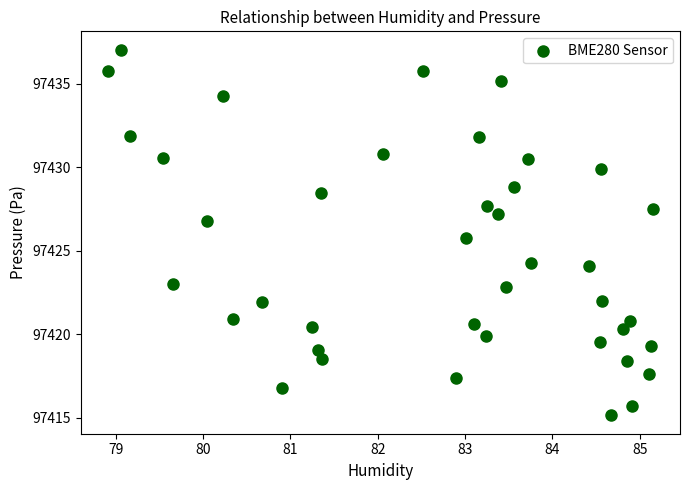

What is the range of Y values (max minus min)?

21.9